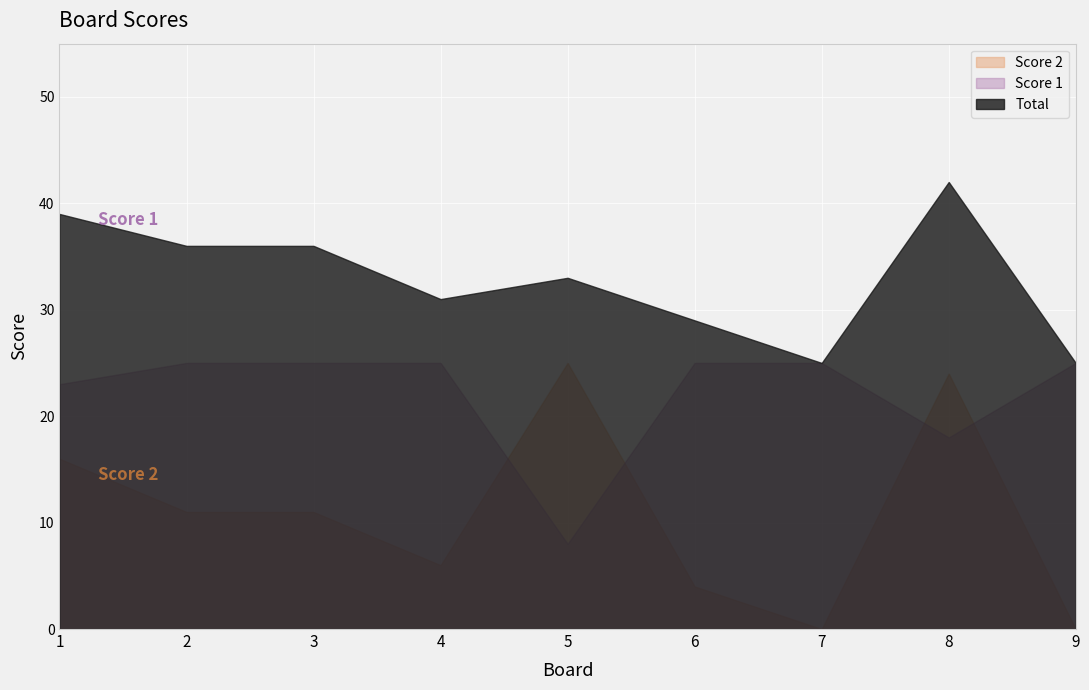

What is the difference between the second highest and second lowest values in the Score 2 series?

24